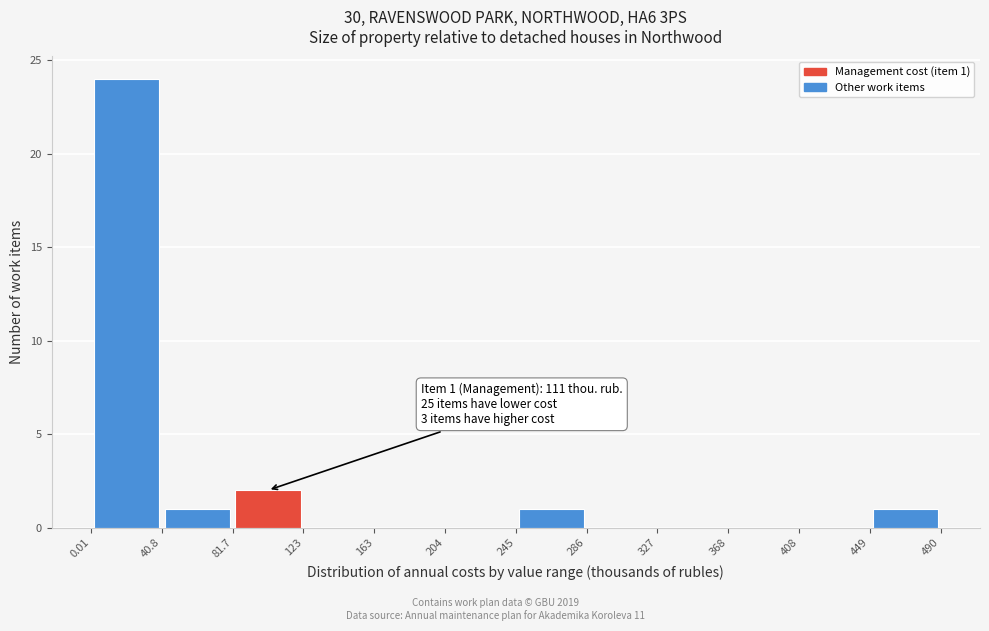

Which range on the x-axis has the tallest bar?

0.01 to 40.8